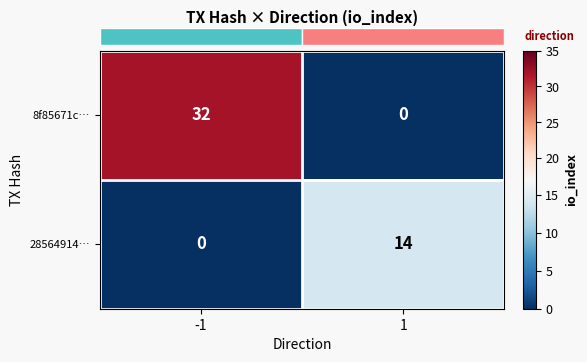

At which category is the sum across all series the highest?

-1